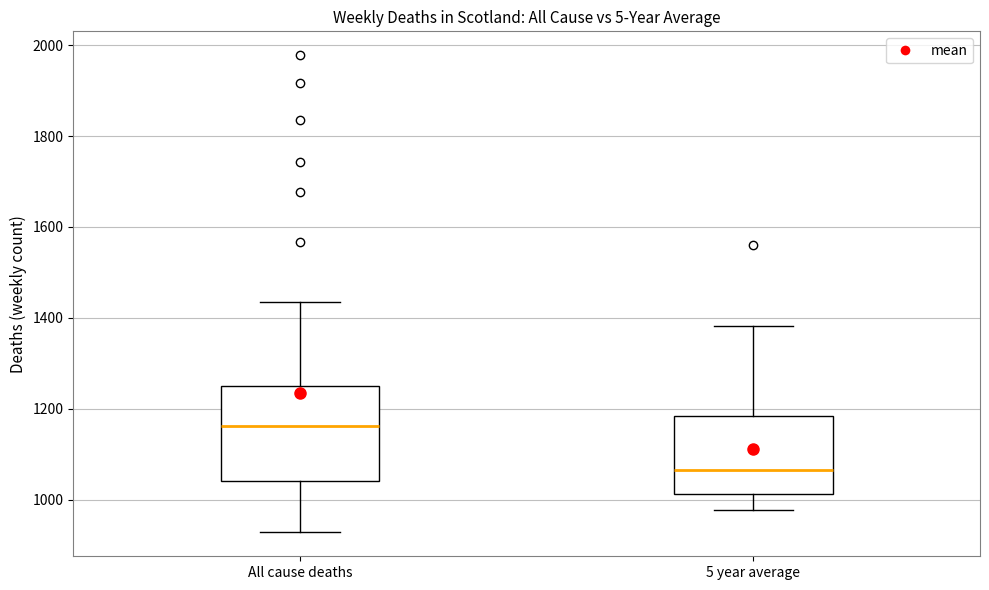

Reading left to right, read every box against the y-axis: the position of its median line, the range the box covers, and the ends of its whiskers. The values are not printed on the chart, so give them approximately, as read against the axis.

All cause deaths: median 1160, box 1040 to 1260, whiskers 920 to 1440
5 year average: median 1060, box 1020 to 1180, whiskers 980 to 1380